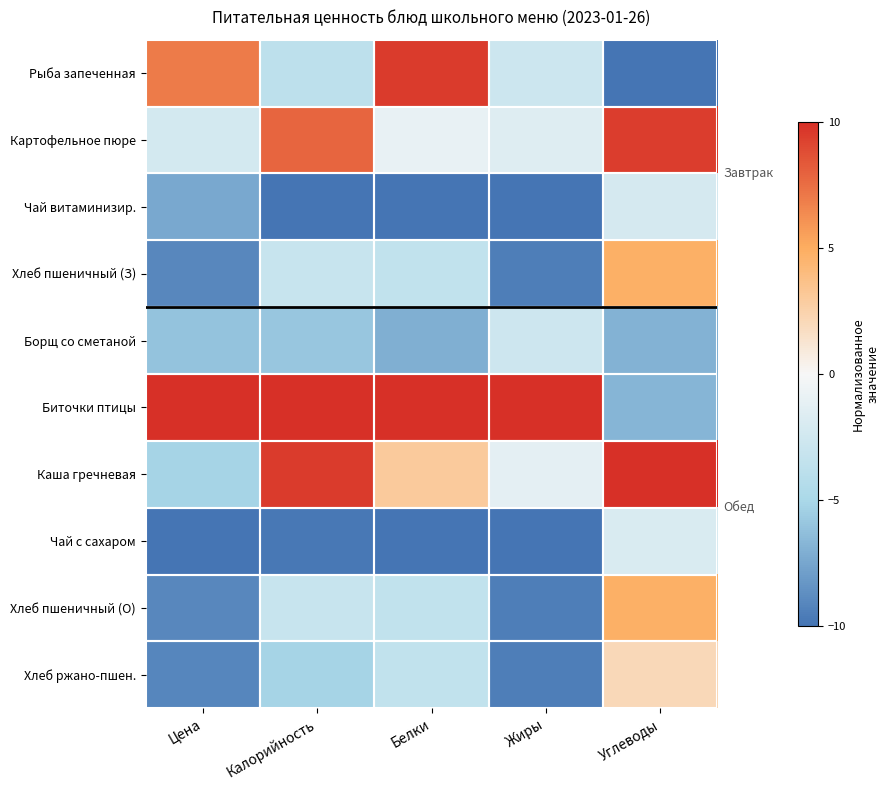

What is the smallest value displayed?

-10.0